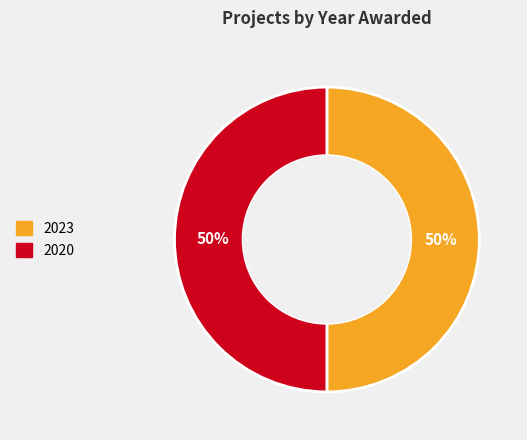

Is the sum of 2020 and 2023 greater than half?

Yes